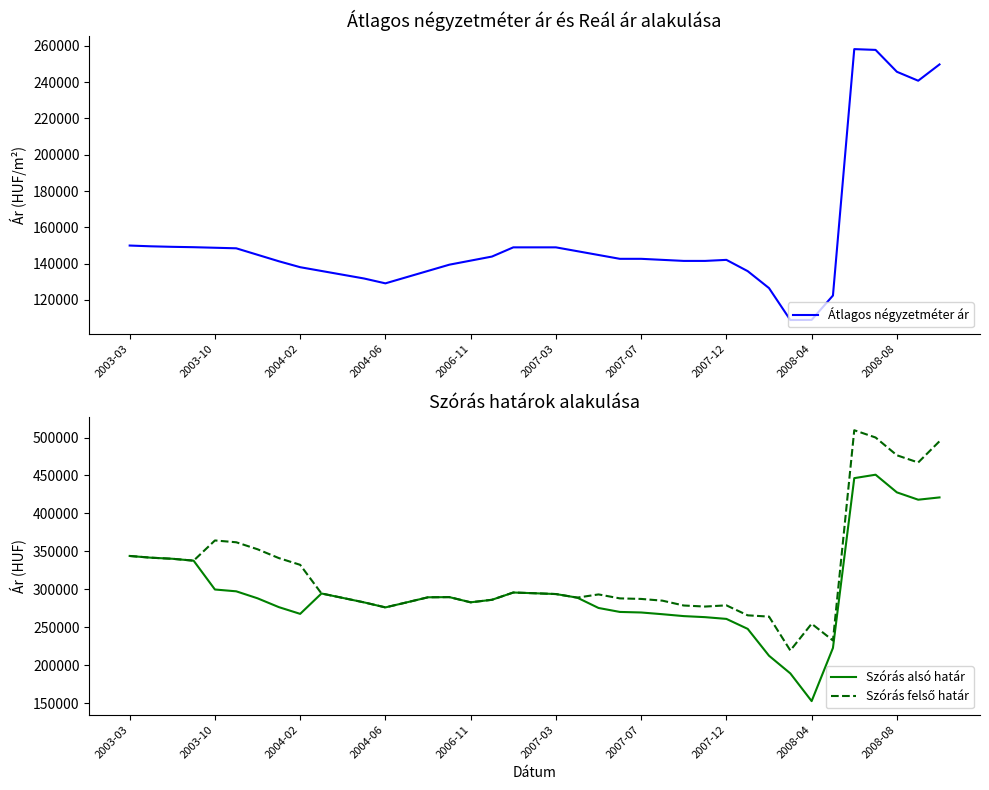

Between 13 and 14, which is larger?

14